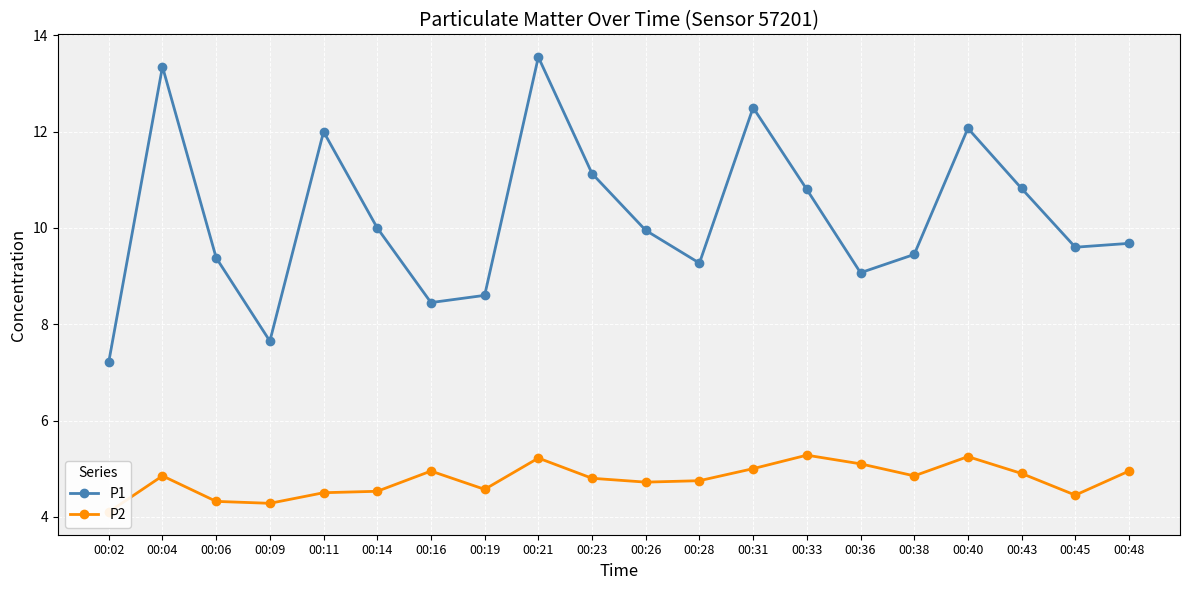

What is the sum of all P2 values?

95.4